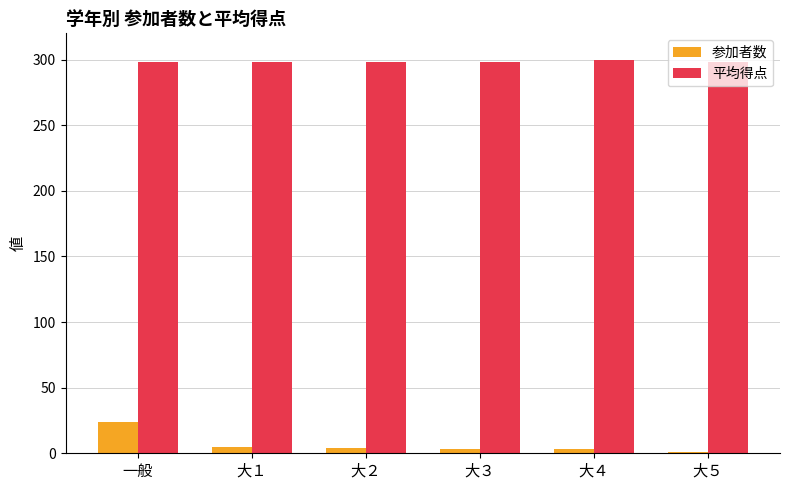

At which category is the sum across all series the highest?

一般